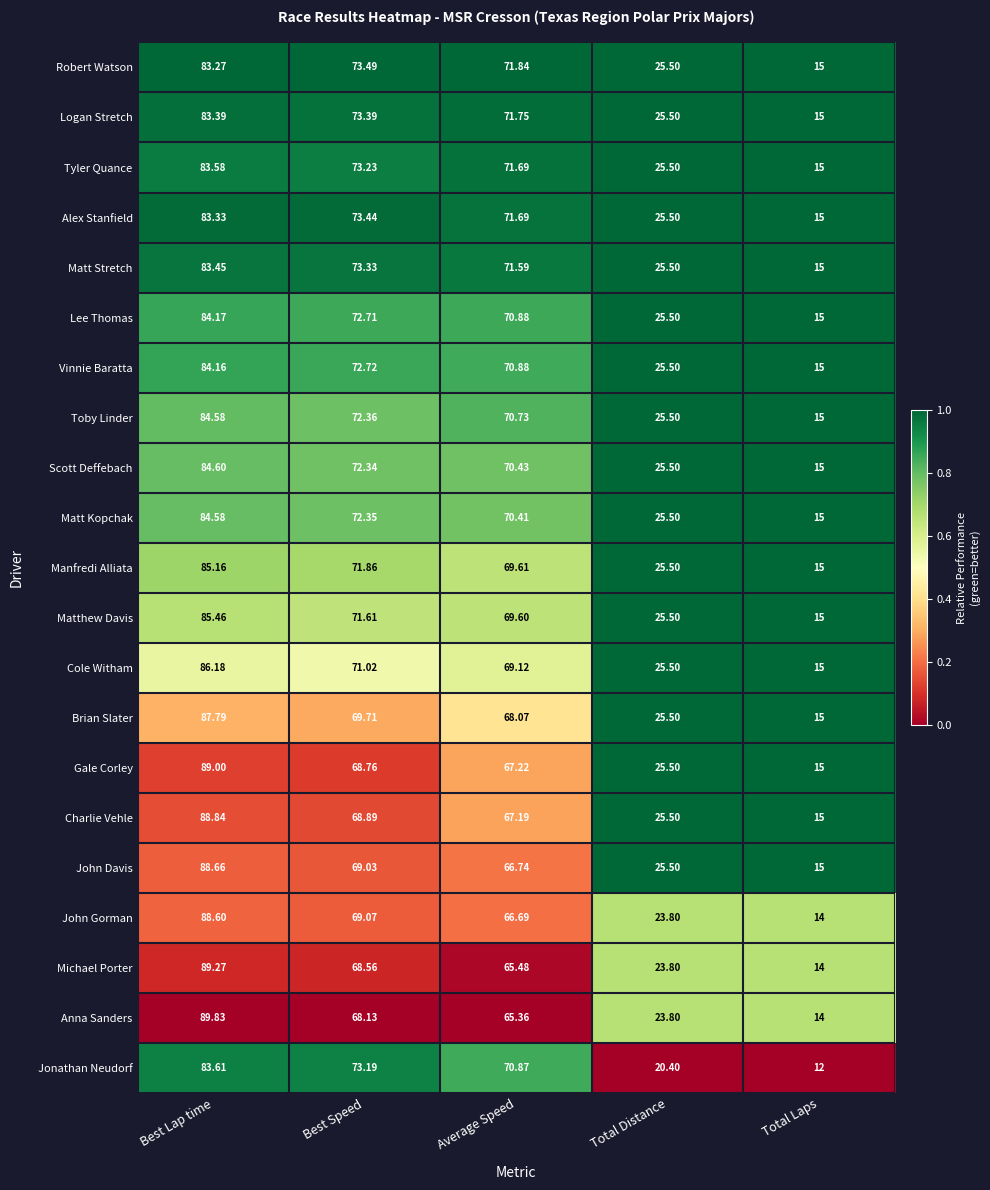

Which series has the widest spread of values?

Anna Sanders